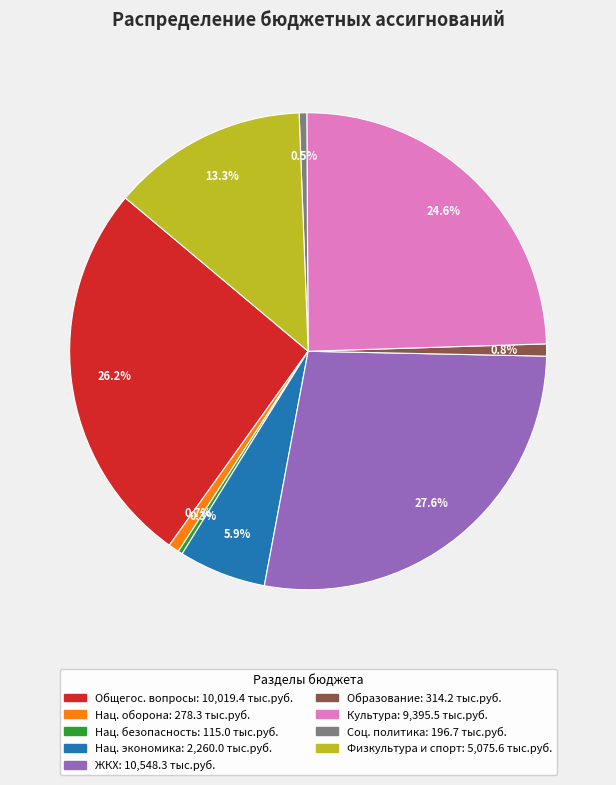

Count the number of slices in the pie.

9